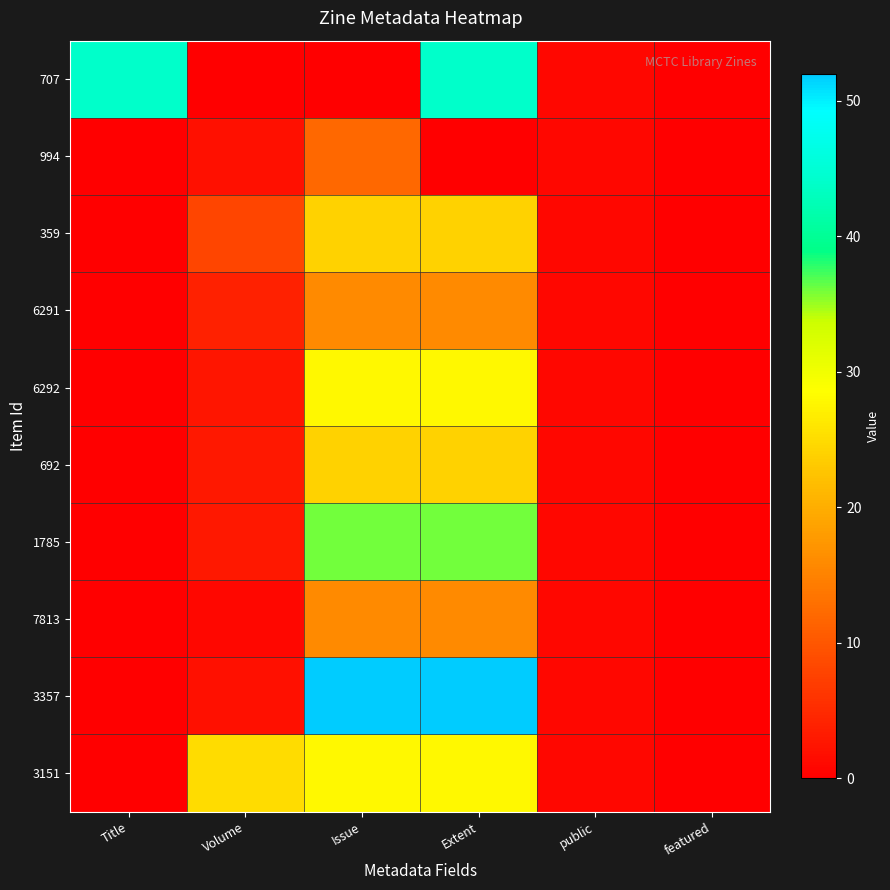

Reading left to right, extract all data points from this chart.

707: Title=44.0	Volume=0.0	Issue=0.0	Extent=44.0	public=1.0	featured=0.0
994: Title=0.0	Volume=2.0	Issue=12.0	Extent=0.0	public=1.0	featured=0.0
359: Title=0.0	Volume=8.0	Issue=24.0	Extent=24.0	public=1.0	featured=0.0
6291: Title=0.0	Volume=4.0	Issue=16.0	Extent=16.0	public=1.0	featured=0.0
6292: Title=0.0	Volume=2.5	Issue=28.0	Extent=28.0	public=1.0	featured=0.0
692: Title=0.0	Volume=3.0	Issue=24.0	Extent=24.0	public=1.0	featured=0.0
1785: Title=0.0	Volume=3.0	Issue=36.0	Extent=36.0	public=1.0	featured=0.0
7813: Title=0.0	Volume=1.0	Issue=16.0	Extent=16.0	public=1.0	featured=0.0
3357: Title=0.0	Volume=2.0	Issue=52.0	Extent=52.0	public=1.0	featured=0.0
3151: Title=0.0	Volume=25.0	Issue=28.0	Extent=28.0	public=1.0	featured=0.0